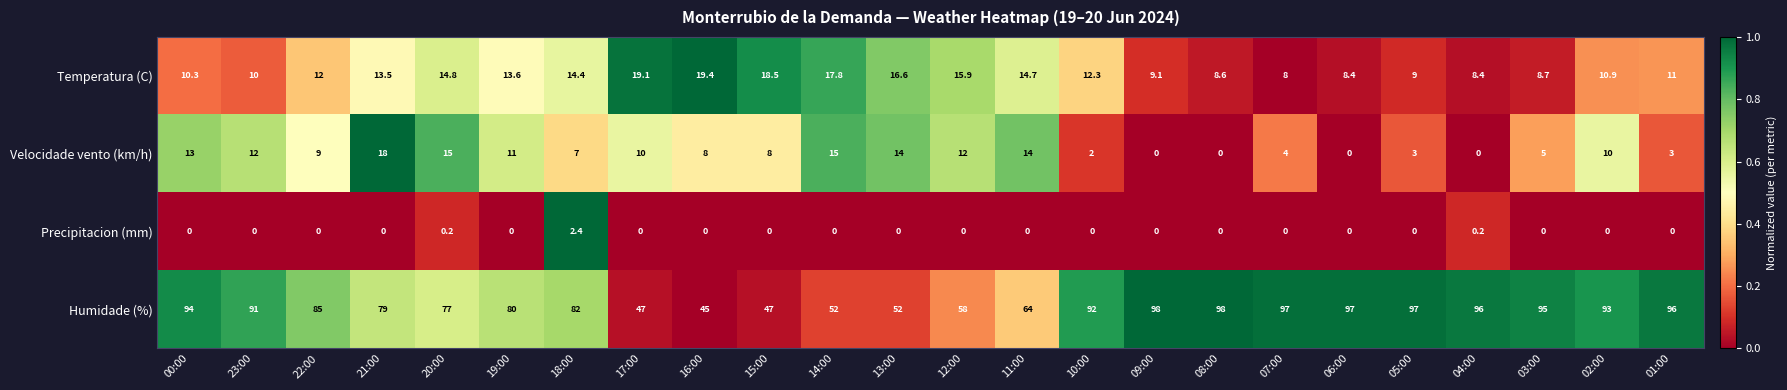

The Humidade (%) series shows 114.4 at 19:00. True or false?

False